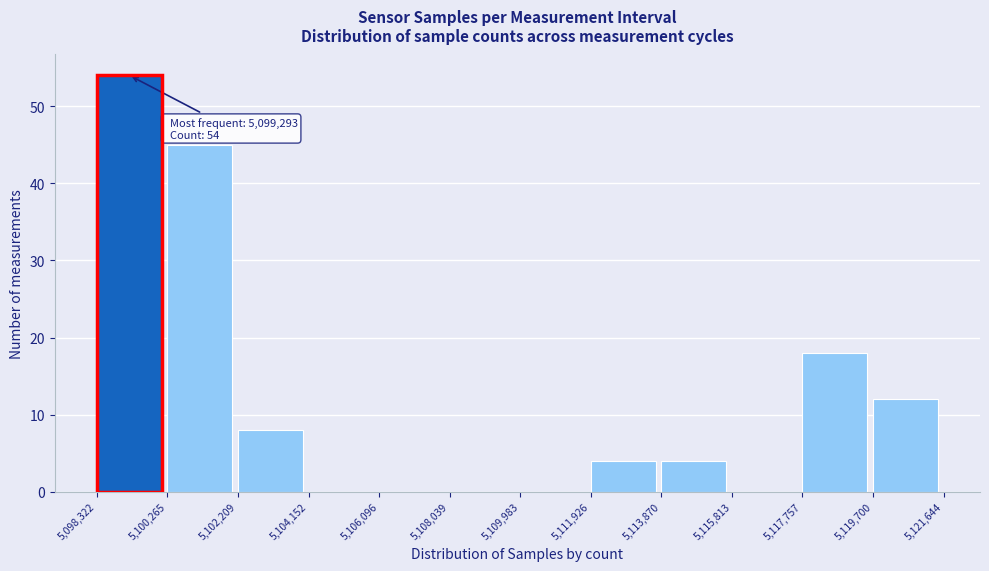

Over which range of the x-axis is the bar tallest?

5,098,322 to 5,100,265